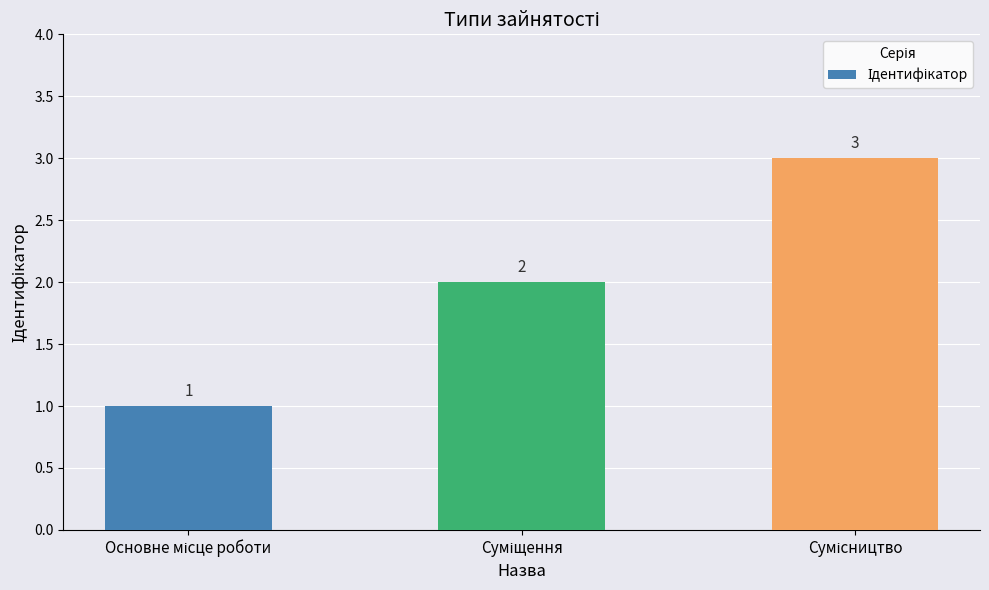

How many values are between 1 and 3?

3